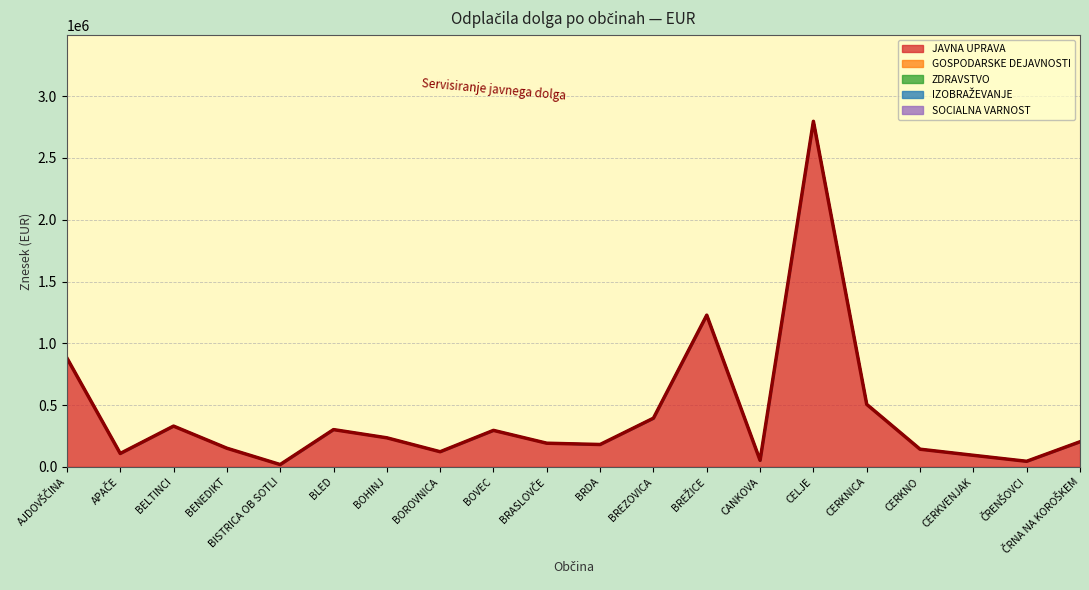

What is the difference between the second highest and minimum values?

1208876.0